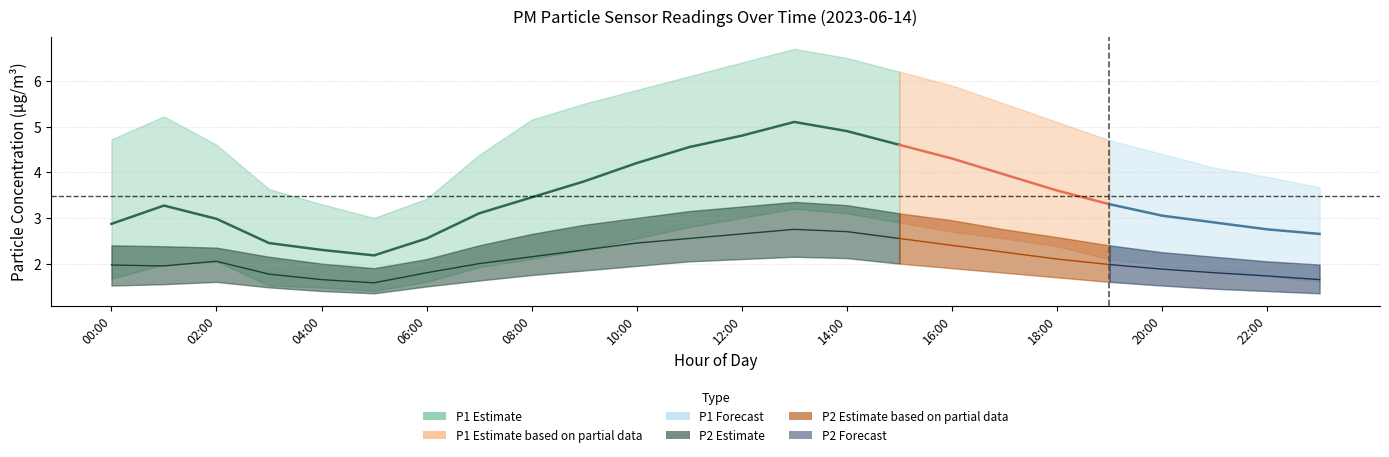

What is the sum of the P2 values at 01:00 and 06:00?

3.8